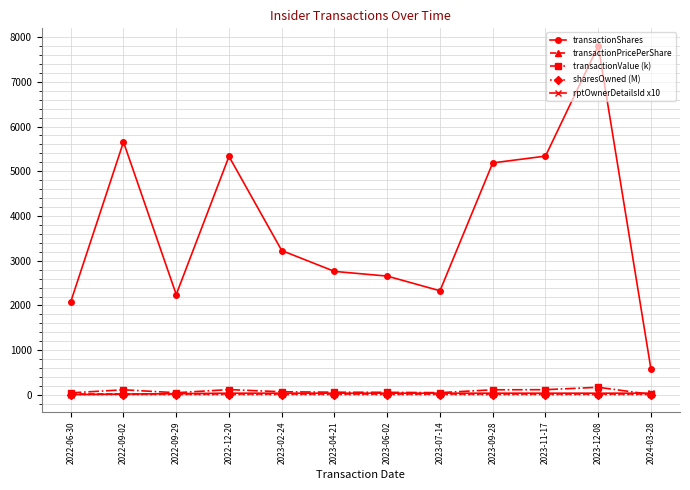

How many lines are shown in the chart?

5